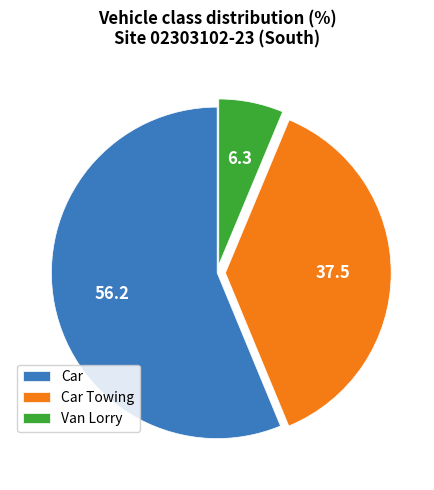

Is there a majority slice in this chart?

Yes